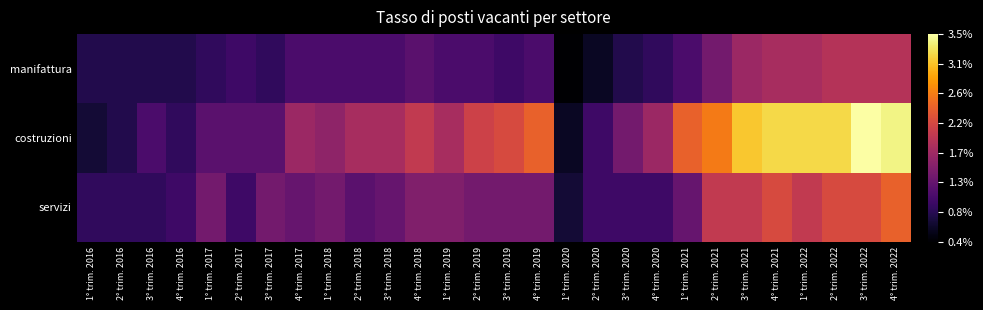

Which has a higher value, 2° trim. 2020 or 4° trim. 2019?

4° trim. 2019